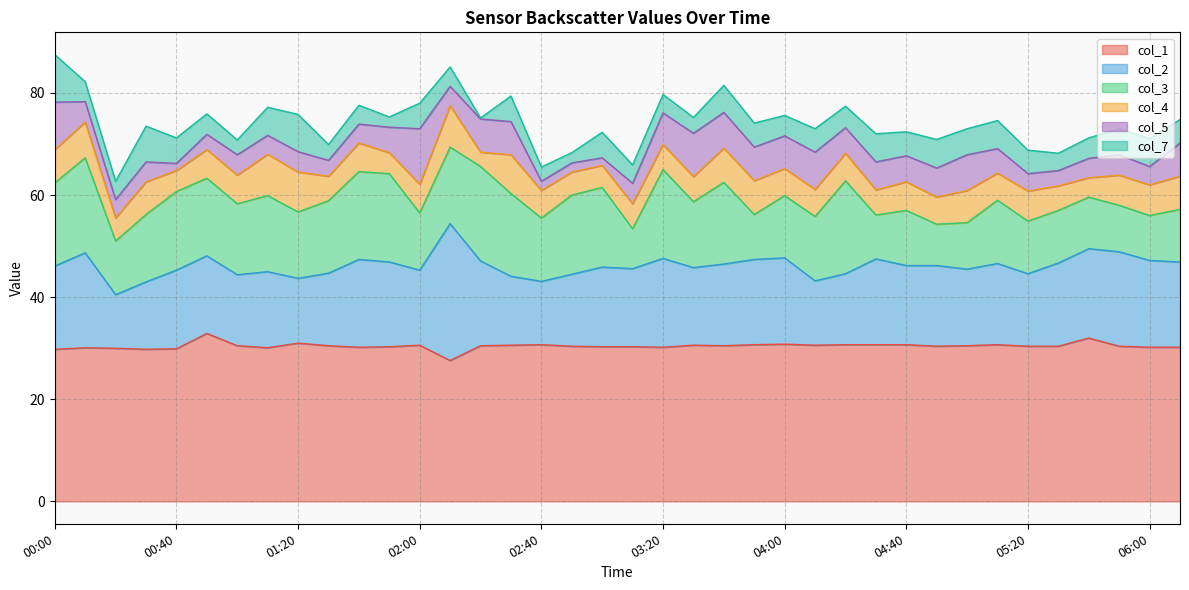

What is the difference between the col_2 values at 03:20 and 04:40?

1.9